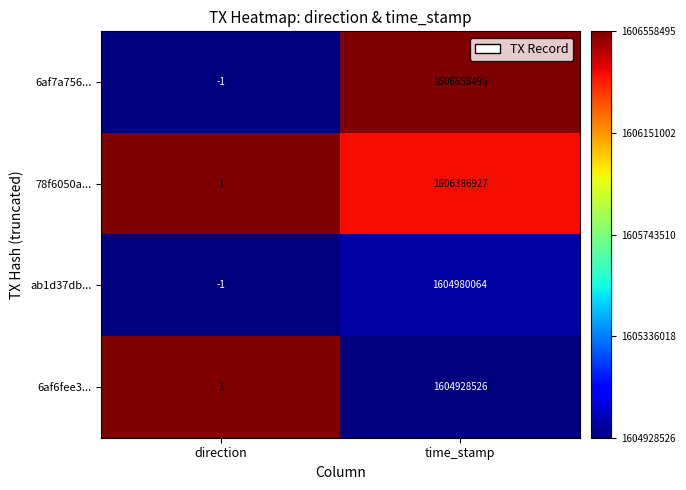

Reading right to left, list all the values displayed in this chart.

6af7a756...: 1606558495	-1
78f6050a...: 1606386927	1
ab1d37db...: 1604980064	-1
6af6fee3...: 1604928526	1